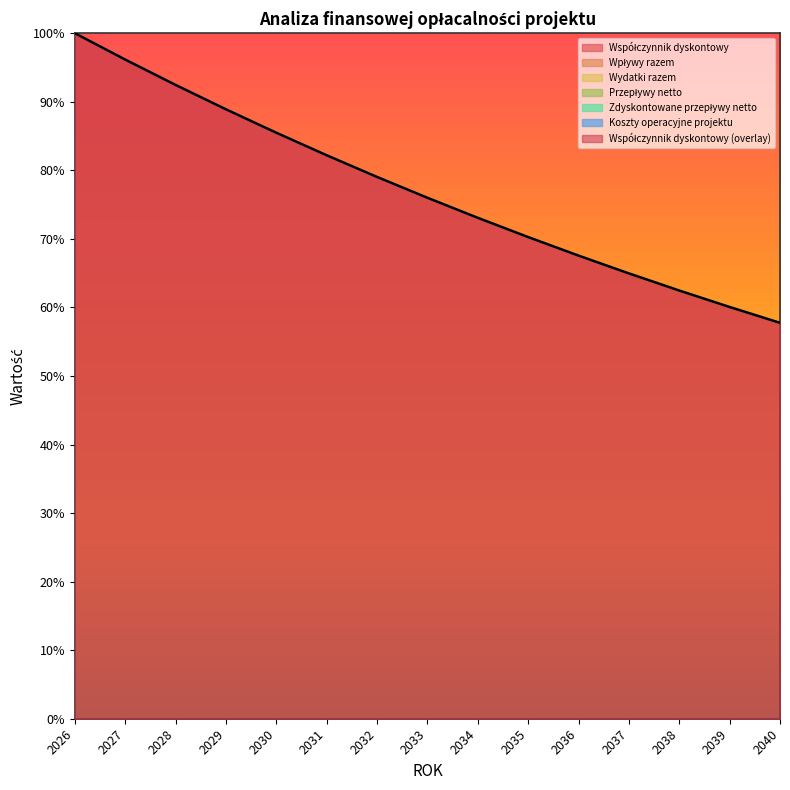

What is the difference between the highest and lowest values at 2038?

0.6